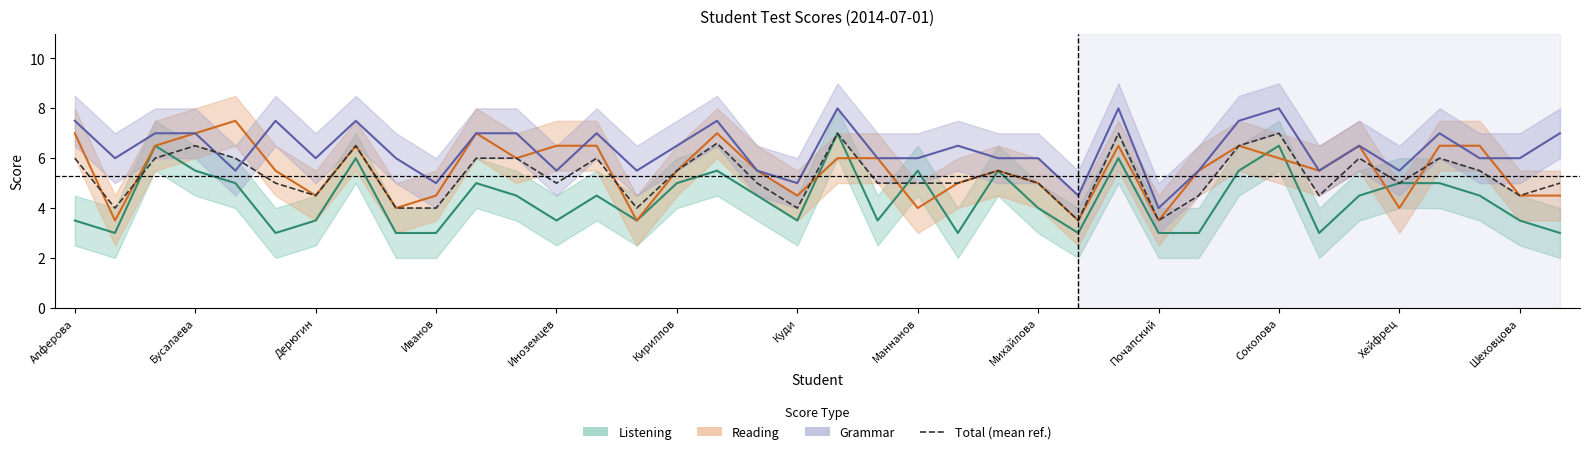

What is the average value of the Grammar  series?

6.3